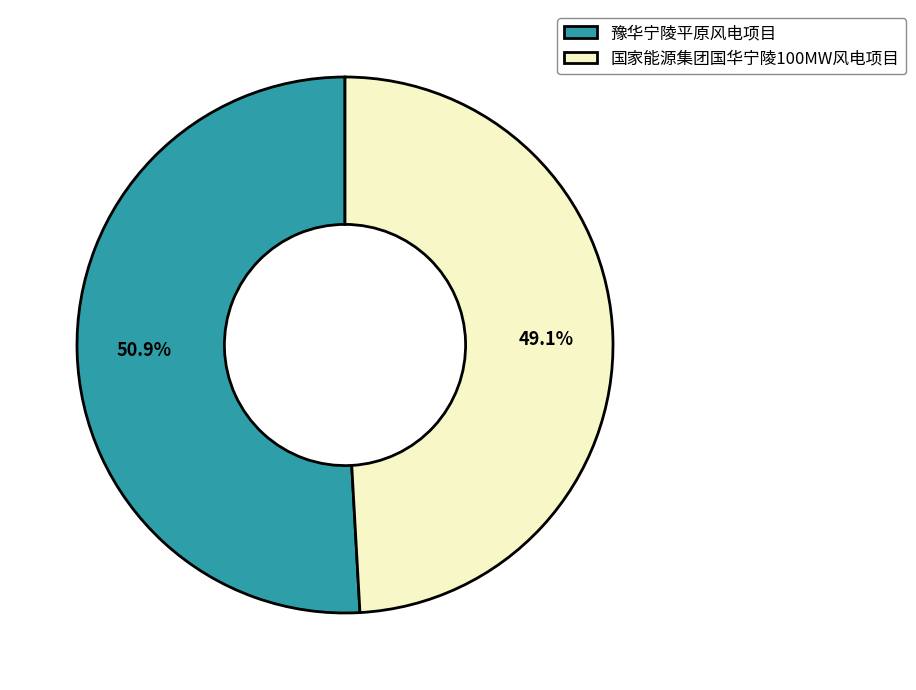

Is the sum of 豫华宁陵平原风电项目 and 国家能源集团国华宁陵100MW风电项目 greater than half?

Yes